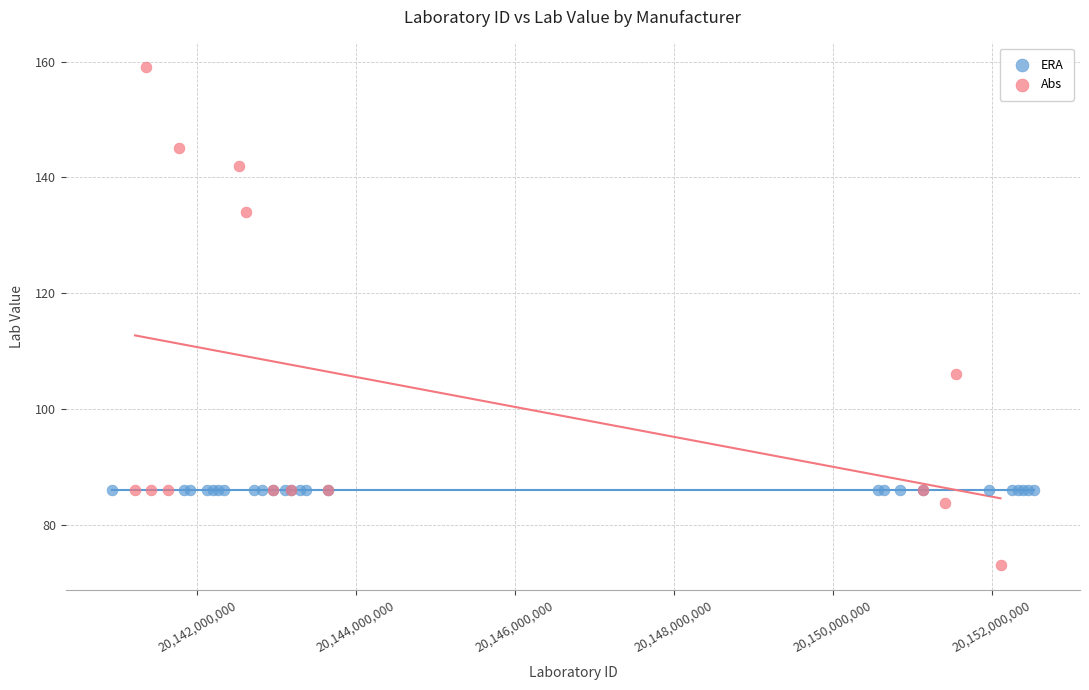

Which series contains the lowest Y value?

Abs